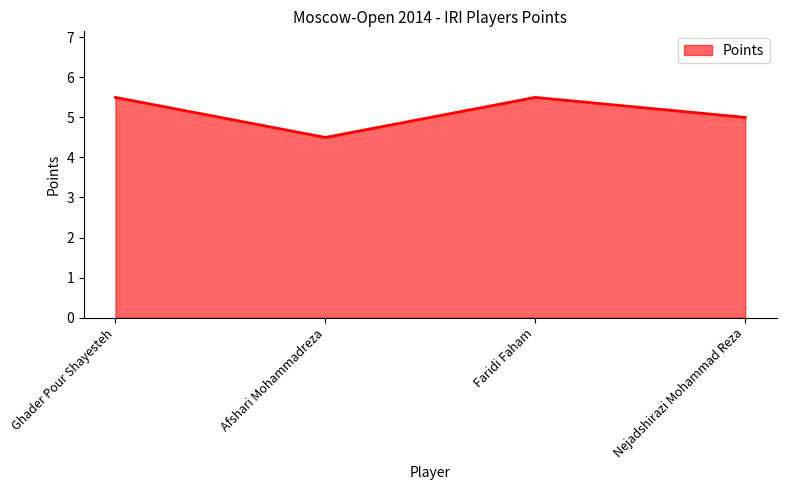

True or false: the data shows 9.5 at Ghader Pour Shayesteh.

False